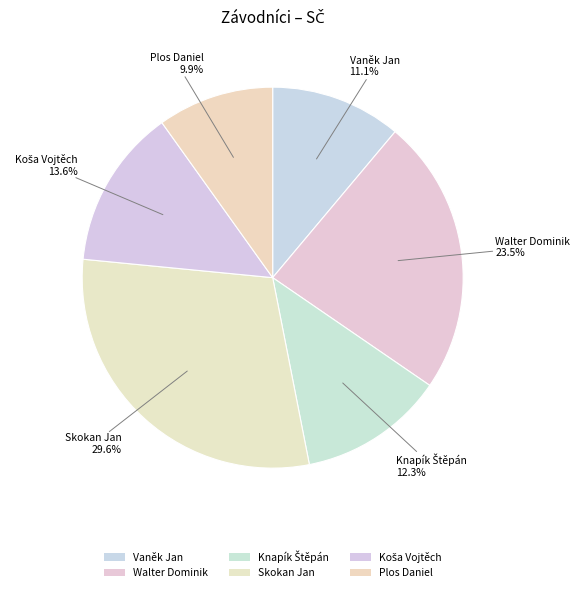

Count the number of slices in the pie.

6